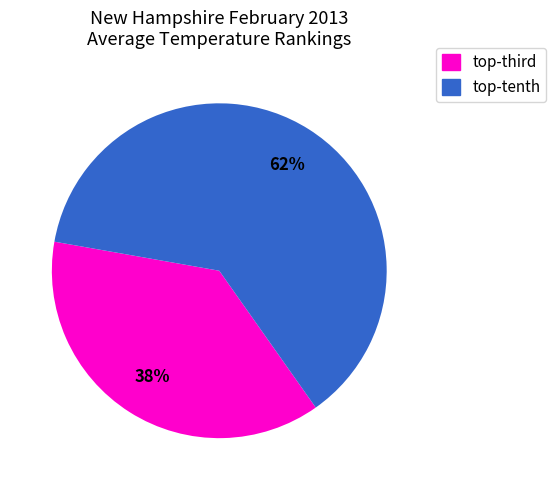

To the nearest percent, what is the average slice percentage?

50%